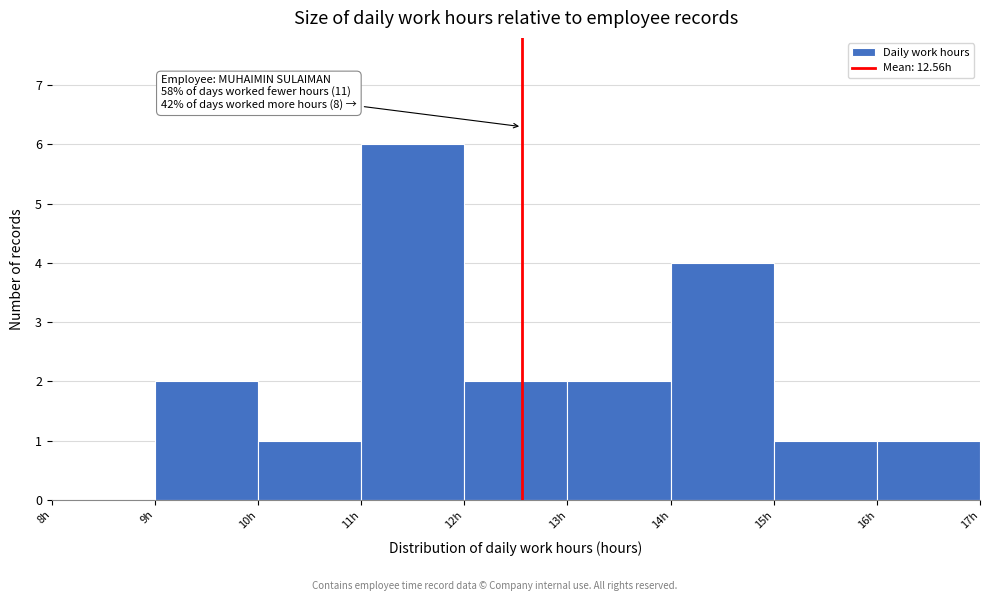

Which range on the x-axis has the tallest bar?

11 to 12